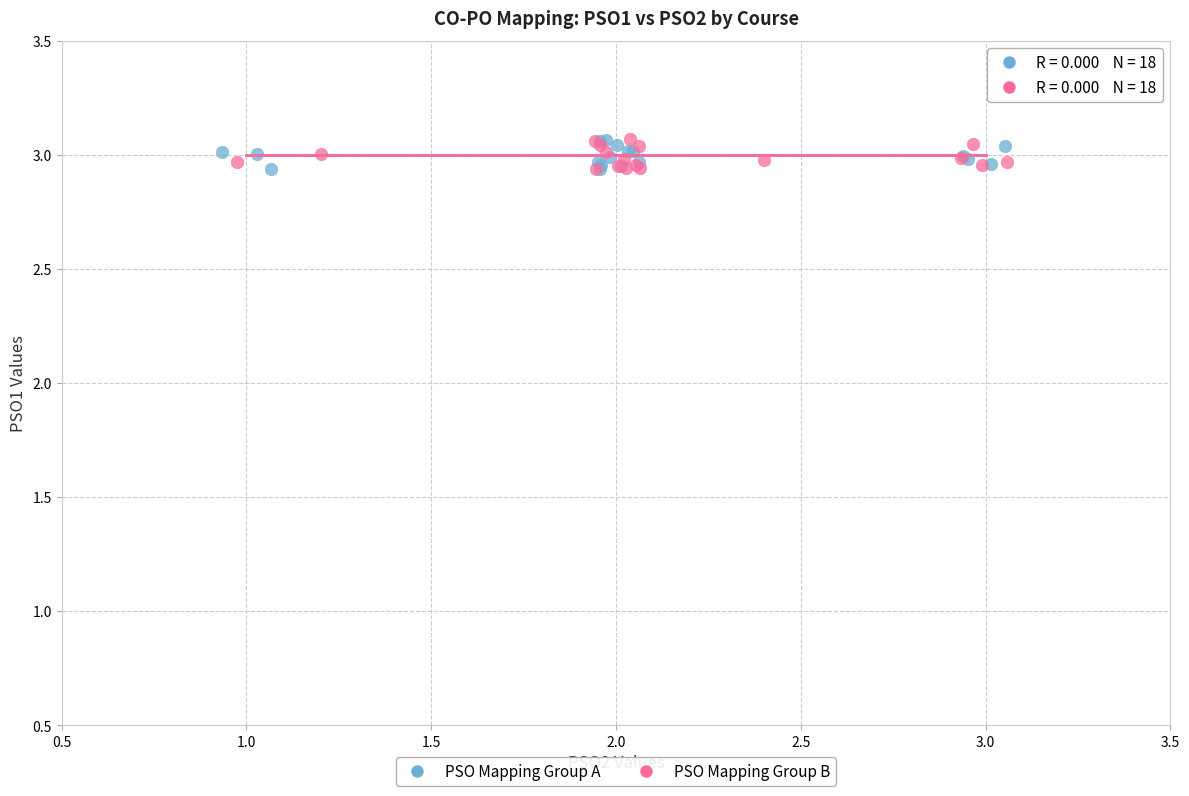

What are all the series names shown in the legend?

PSO Mapping Group A, PSO Mapping Group B